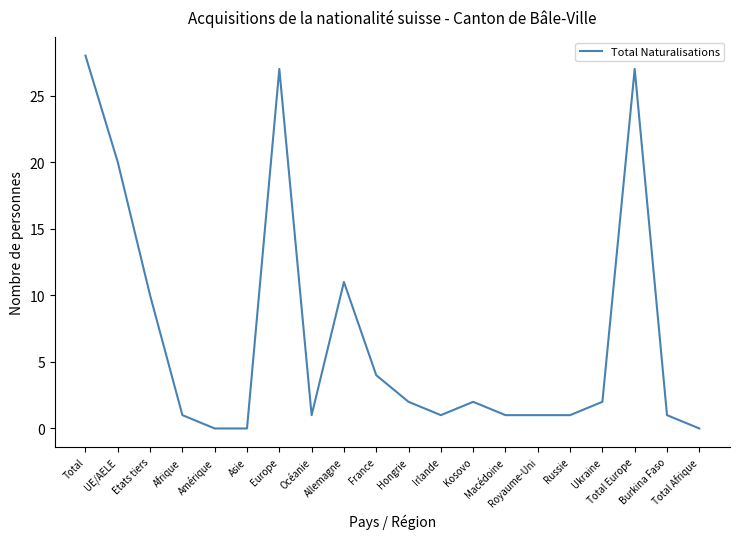

Reading left to right, what are all the values shown in this chart?

Total=28	UE/AELE=20	Etats tiers=10	Afrique=1	Amérique=0	Asie=0	Europe=27	Océanie=1	Allemagne=11	France=4	Hongrie=2	Irlande=1	Kosovo=2	Macédoine=1	Royaume-Uni=1	Russie=1	Ukraine=2	Total Europe=27	Burkina Faso=1	Total Afrique=0